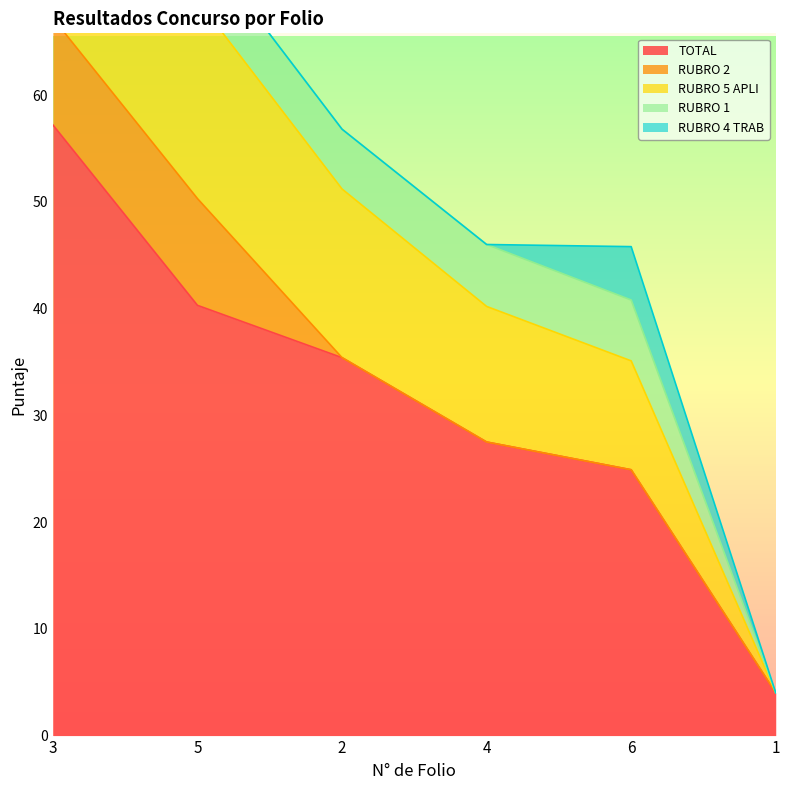

The value of RUBRO 4 TRAB at 3 is 10.0. True or false?

True